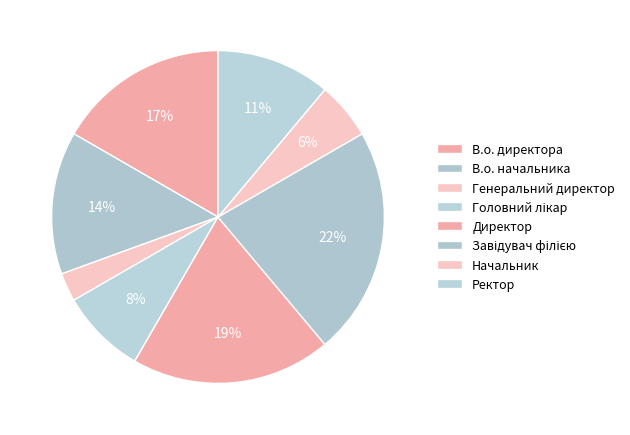

Does Генеральний директор account for over 50% of the chart?

No